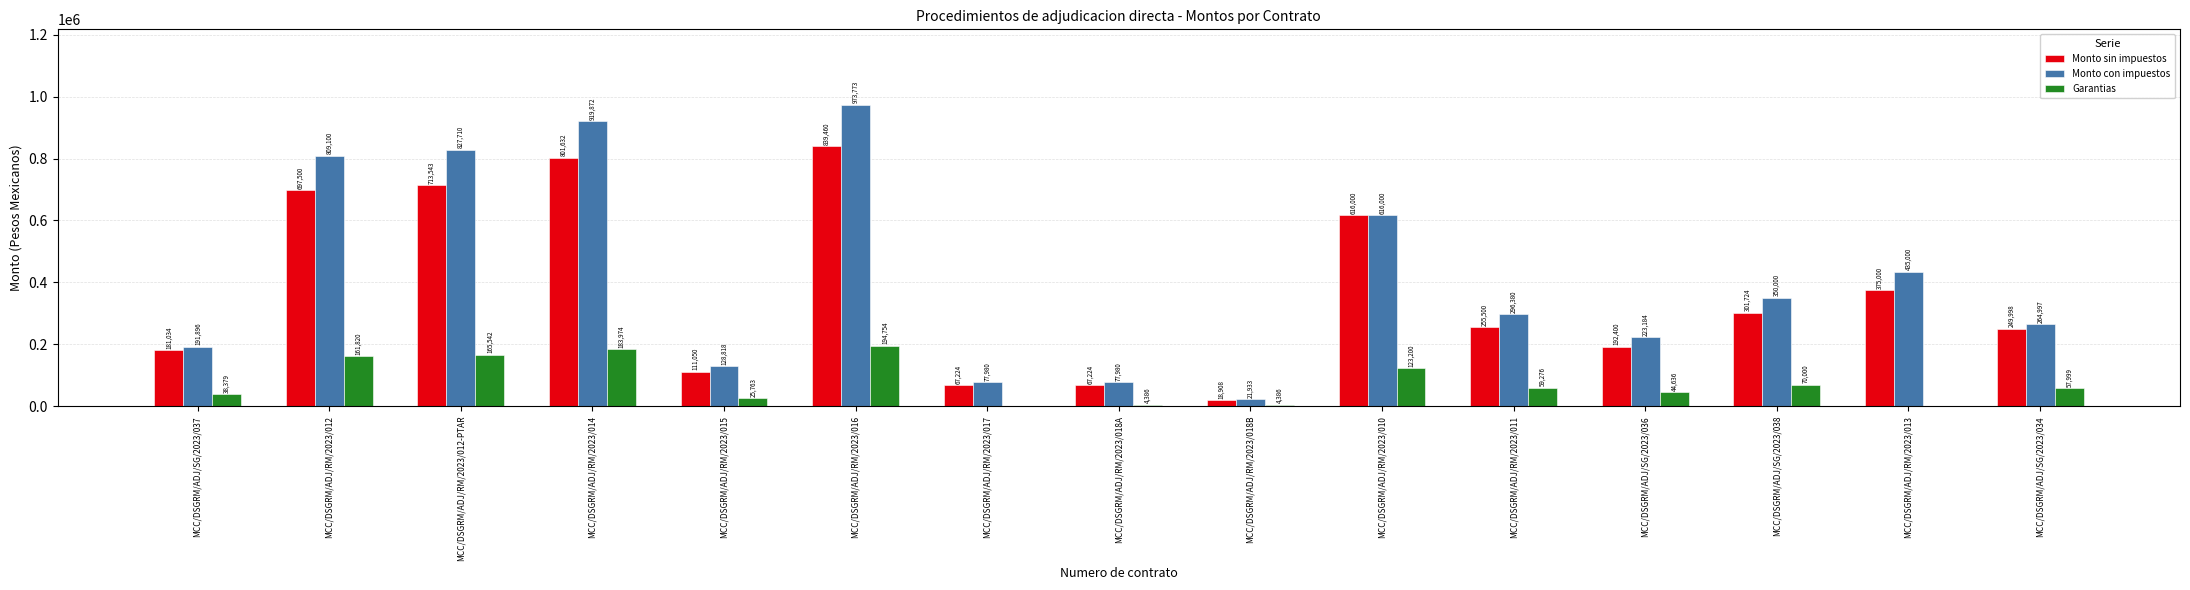

Are the bars grouped side by side (vs. stacked)?

Yes